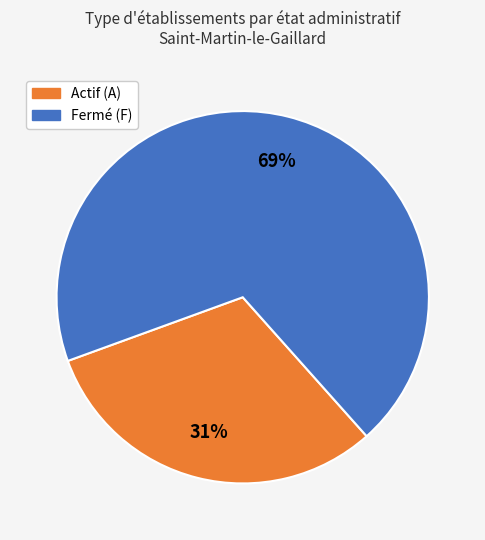

Is there any slice that represents more than half of the pie?

Yes